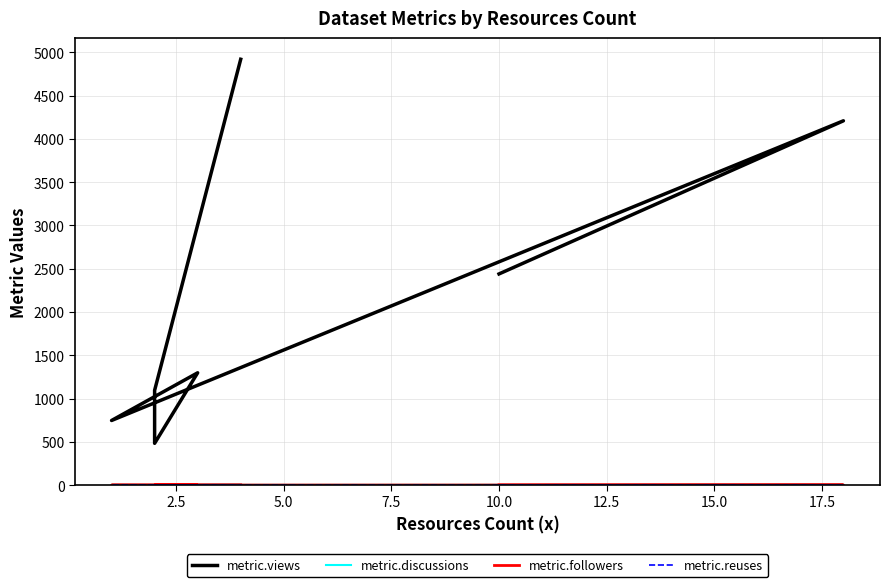

Reading right to left, extract all data points from this chart.

metric.views: 4920	1095	483	1298	747	4209	2440
metric.discussions: 6	2	1	1	3	4	1
metric.followers: 1	1	0	0	1	2	1
metric.reuses: 1	0	0	0	0	0	0